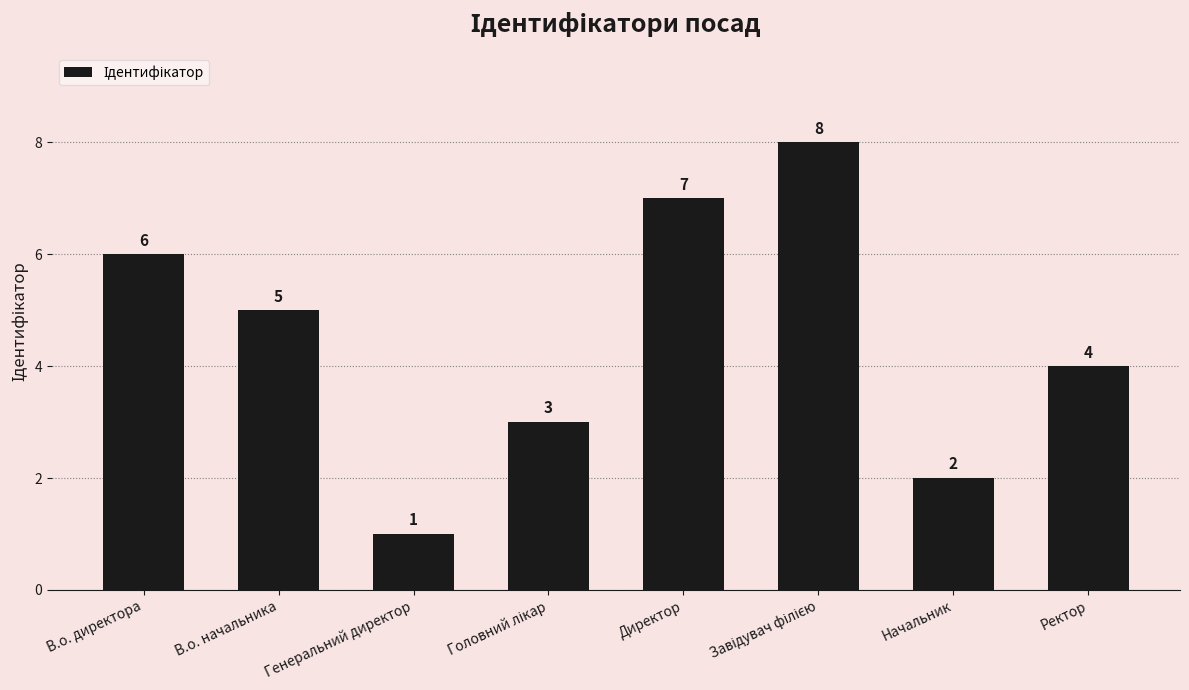

How many values are below 5?

4